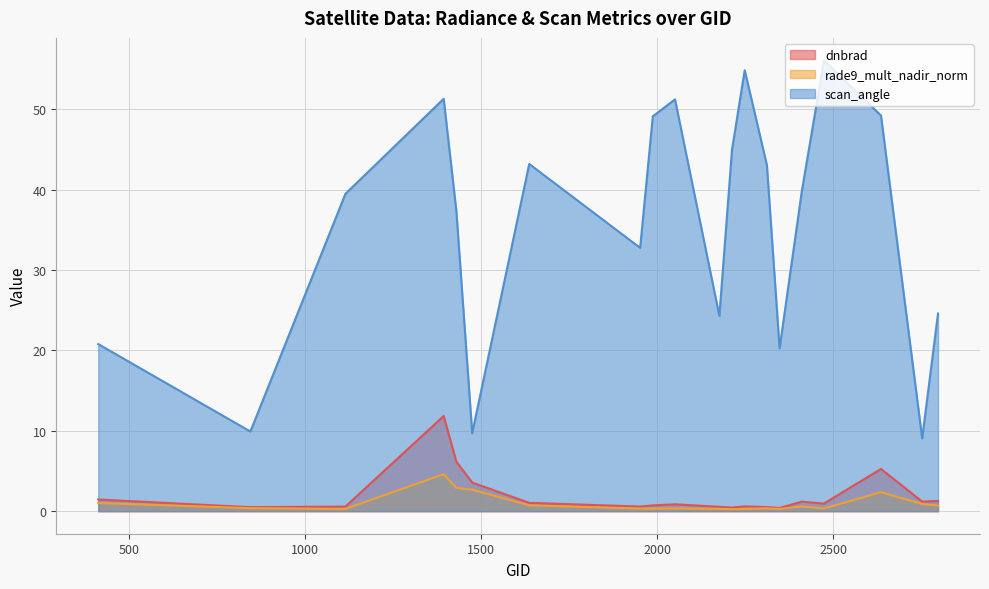

How many interior local valleys does the scan_angle series have?

6